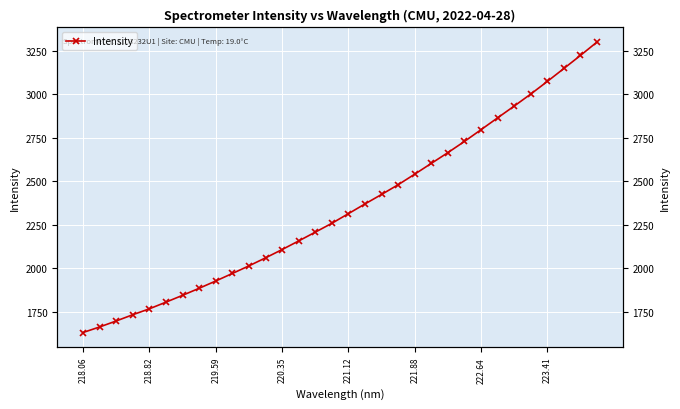

True or false: the data shows 899.3 at 22.

False